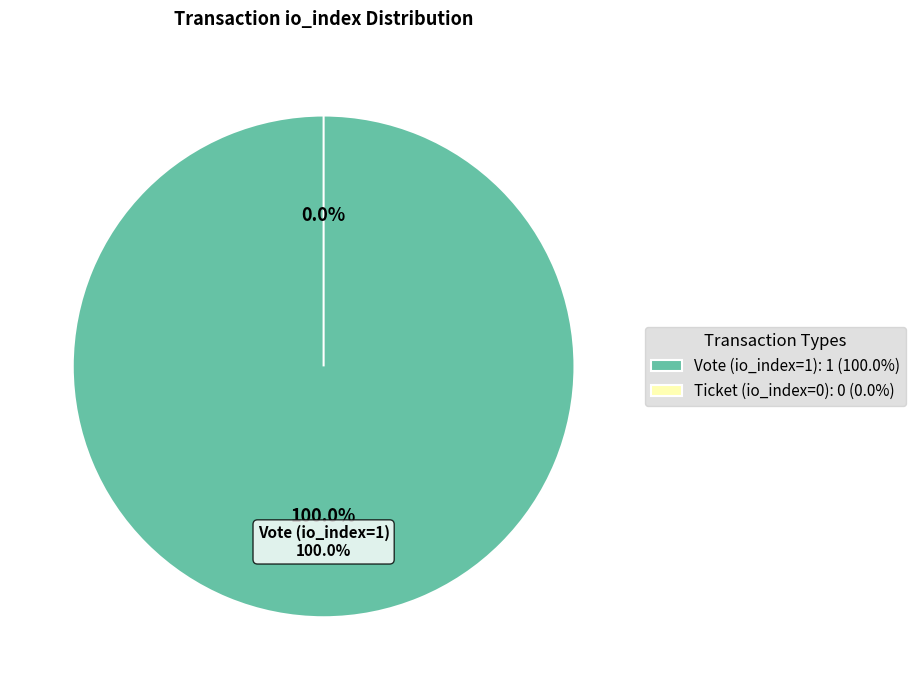

How many segments does this pie chart have?

2